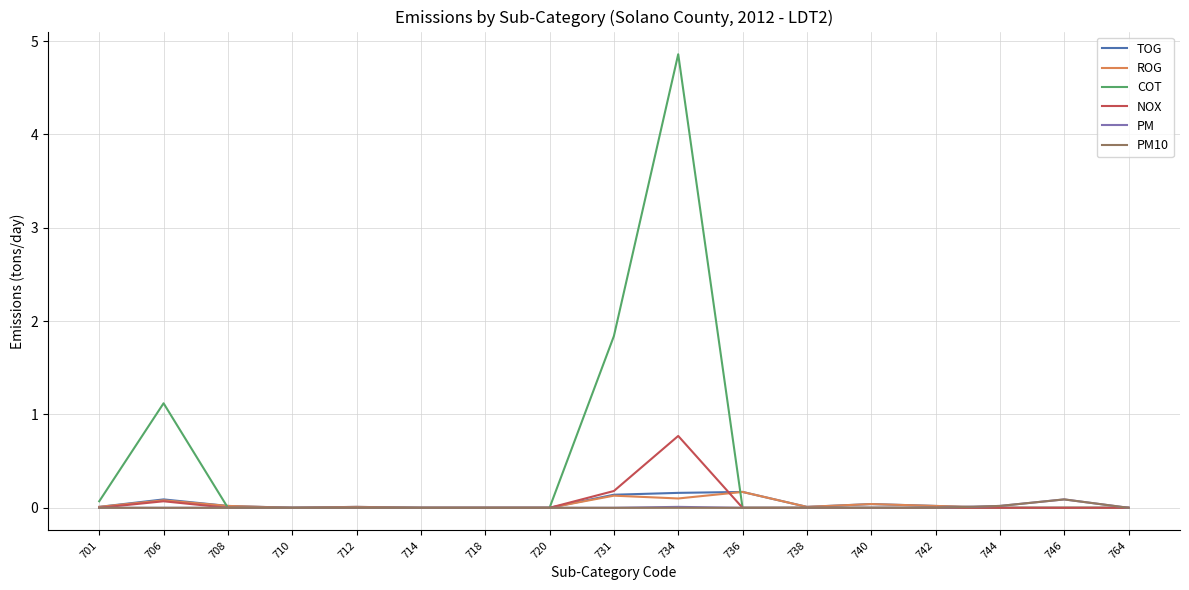

Which category has the highest value across all series?

734